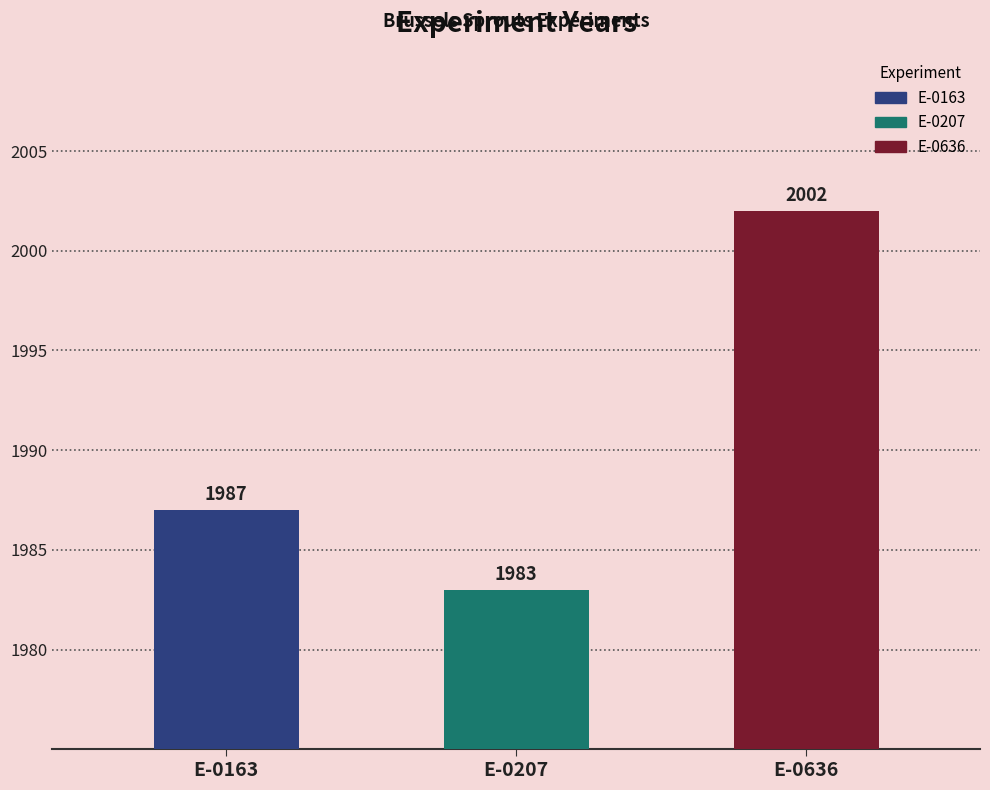

What value does the data have at E-0207?

1983